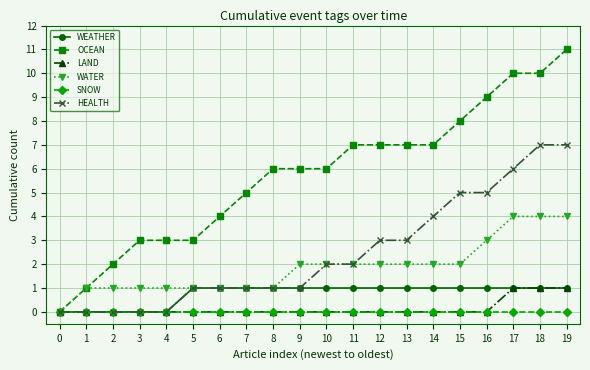

Count the WATER values in the range 1 to 2.

15